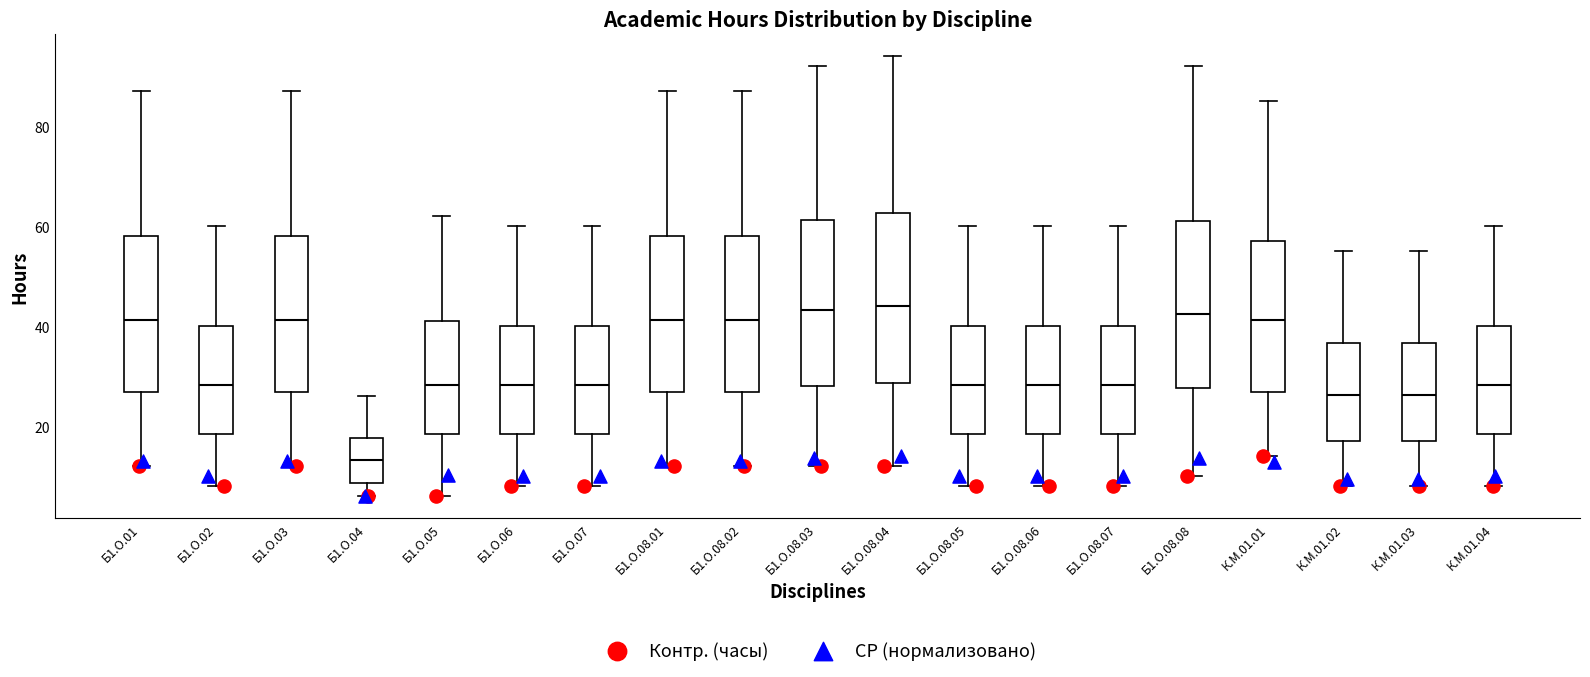

Where is the lower edge of the box for Б1.О.08.06 on the y-axis? The values are not printed on the chart, so give them approximately, as read against the axis.

18